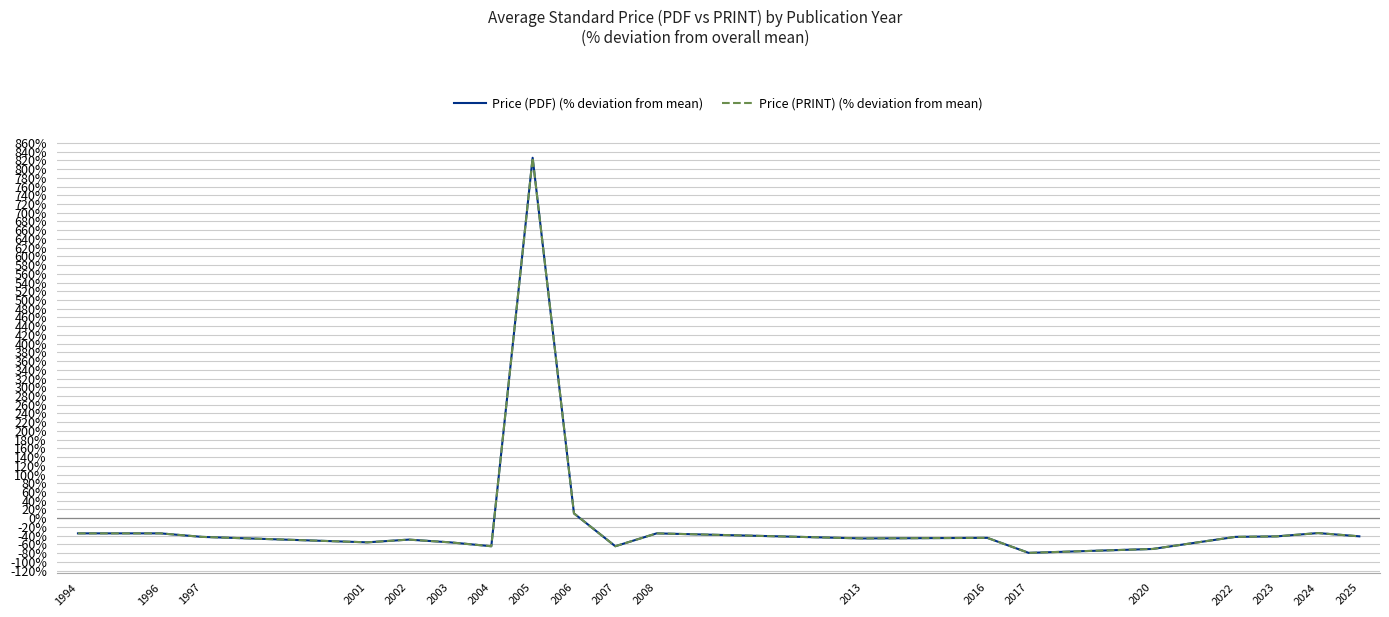

The value of Price (PDF) (% deviation from mean) at 2006 is 6.9. True or false?

False